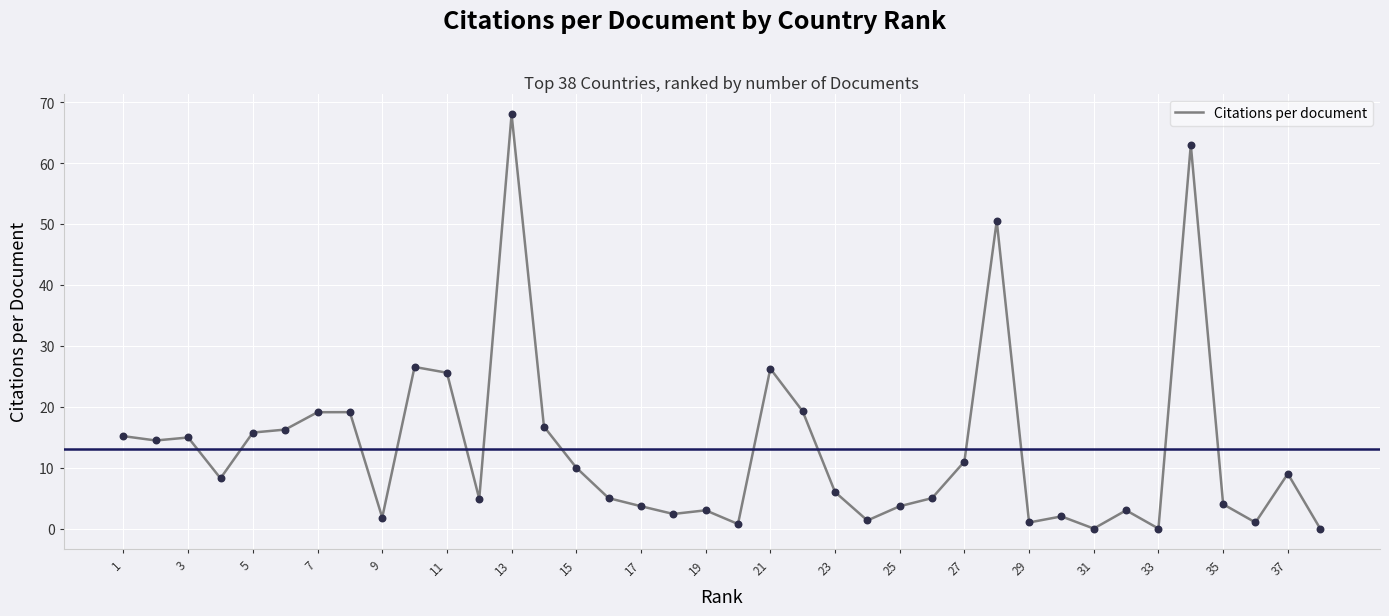

What is the difference between the maximum and minimum values?

68.0